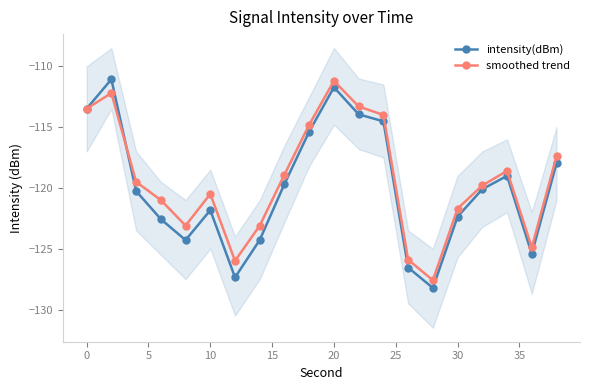

True or false: intensity(dBm) has a value of -118.0 at 19.

True